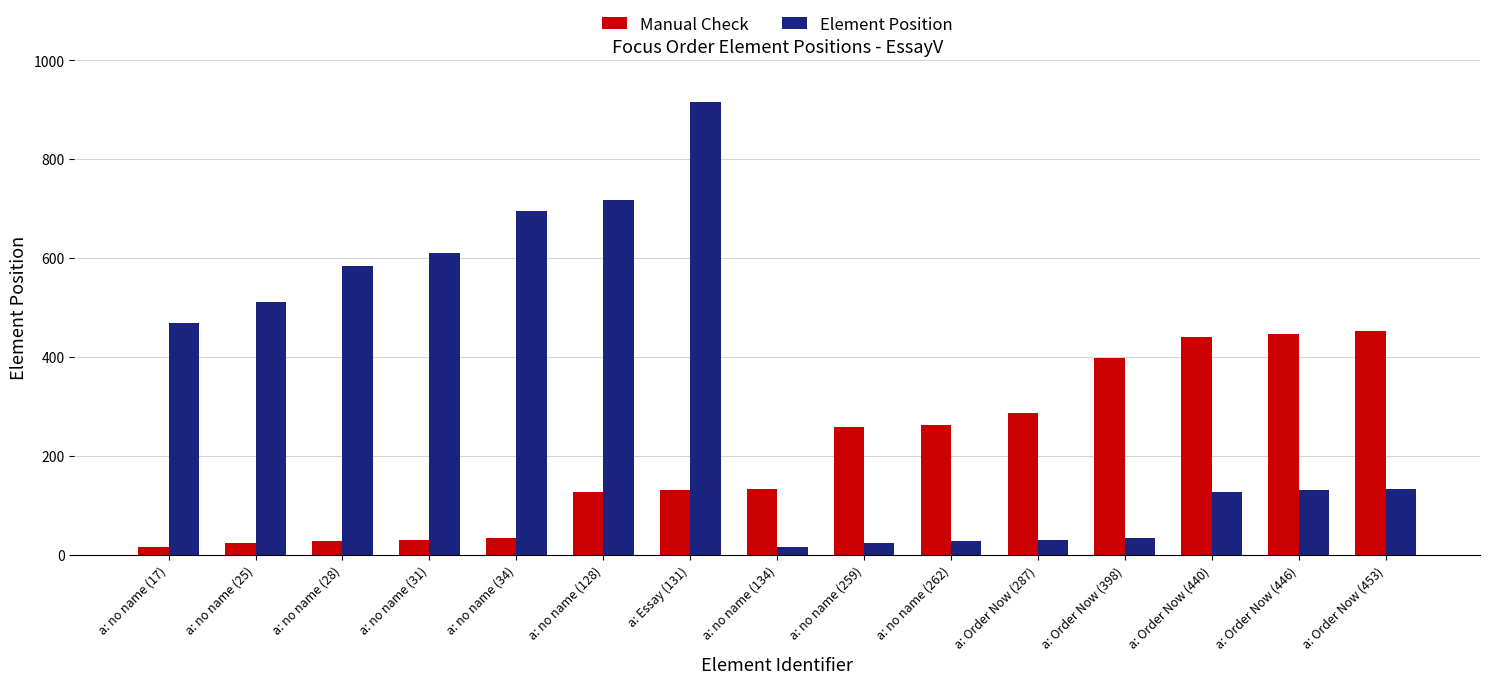

Where is Element Position nearest to the value 466?

a: no name (17)